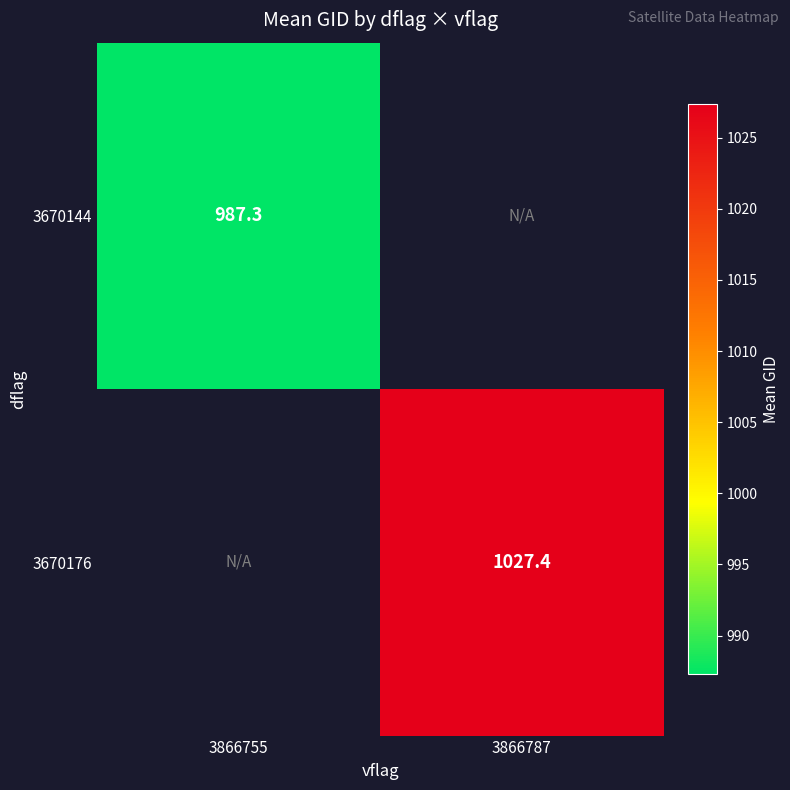

Rank the series at 3866755 from lowest to highest value.

3670144, 3670176